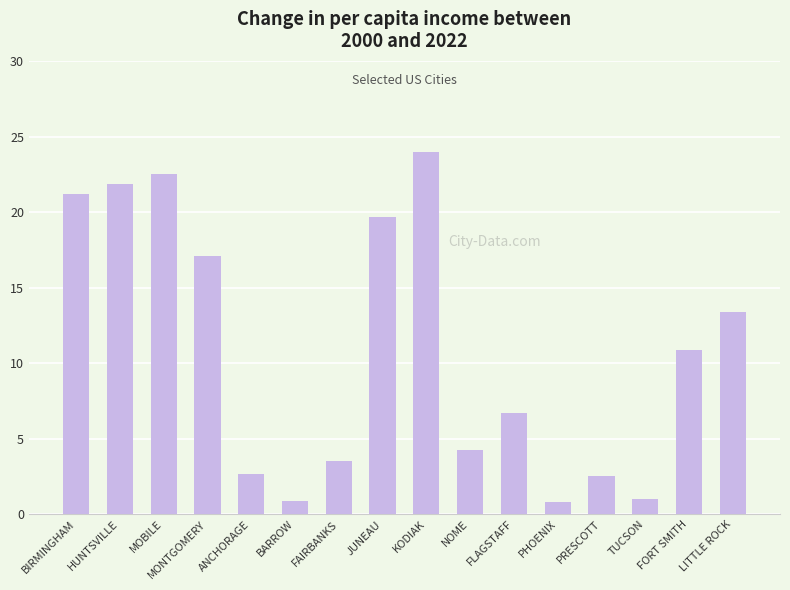

The value at NOME is 1.0. True or false?

False